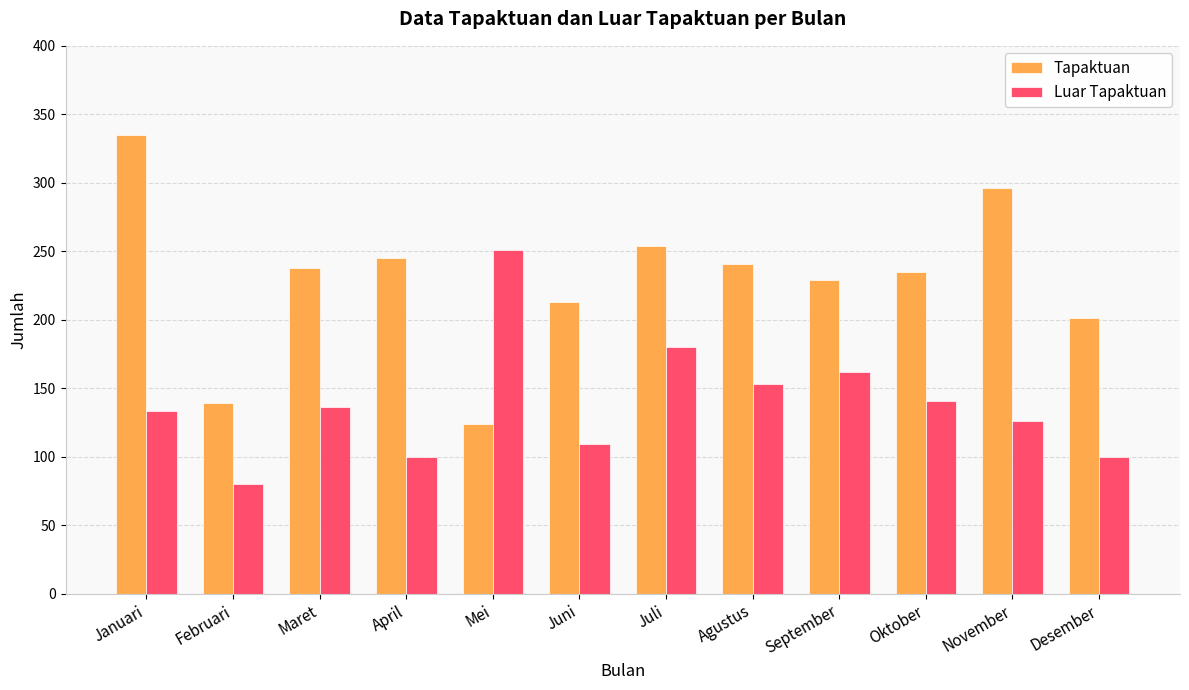

Where does the Tapaktuan series first go above 238?

Januari